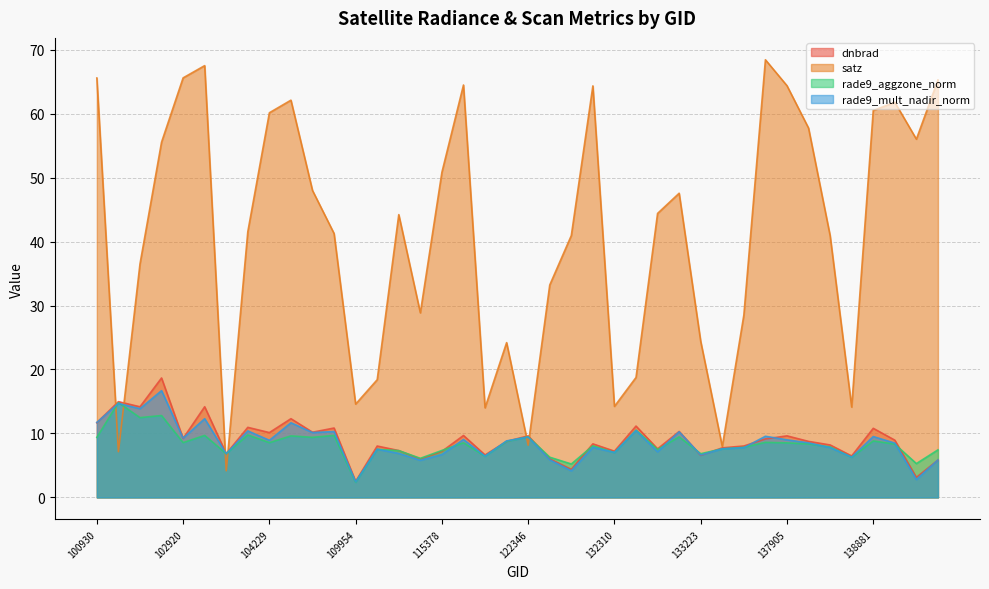

Which series has the largest total across all categories?

satz